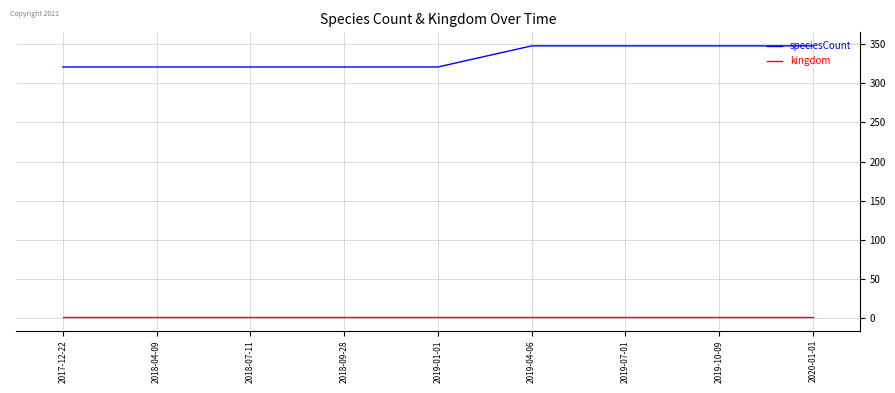

What is the approximate value of speciesCount at 2018-04-09?

321